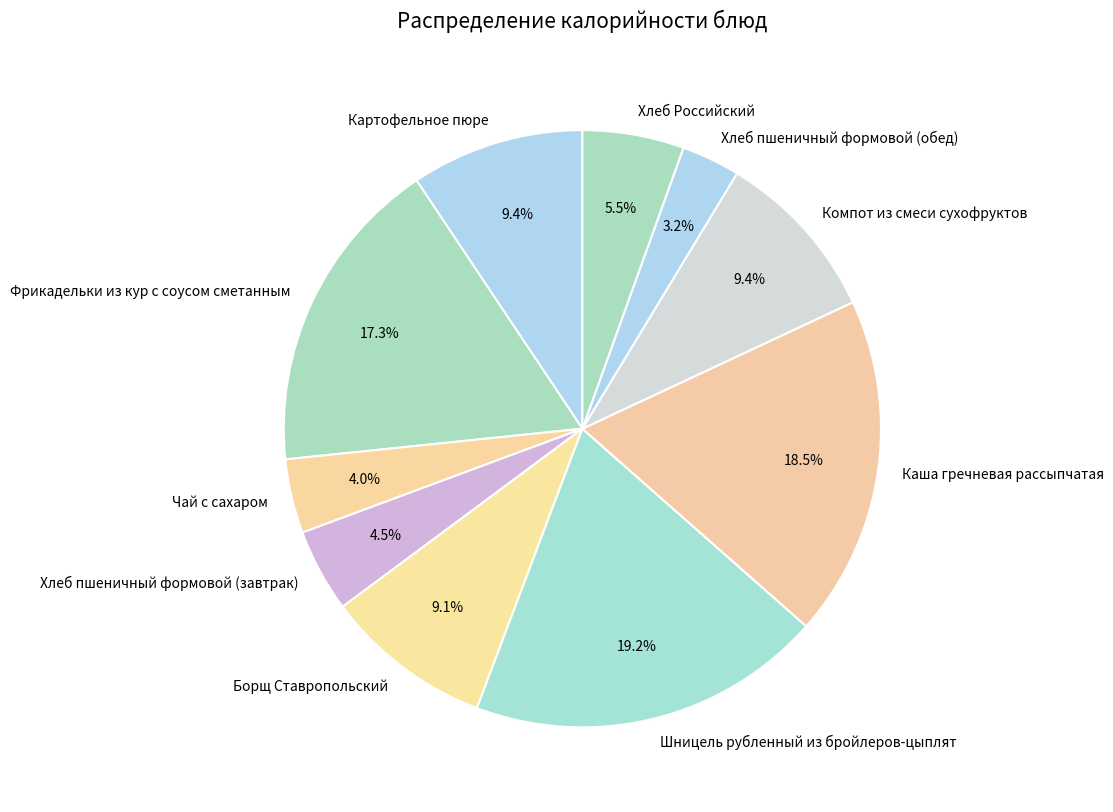

Count the number of slices in the pie.

10